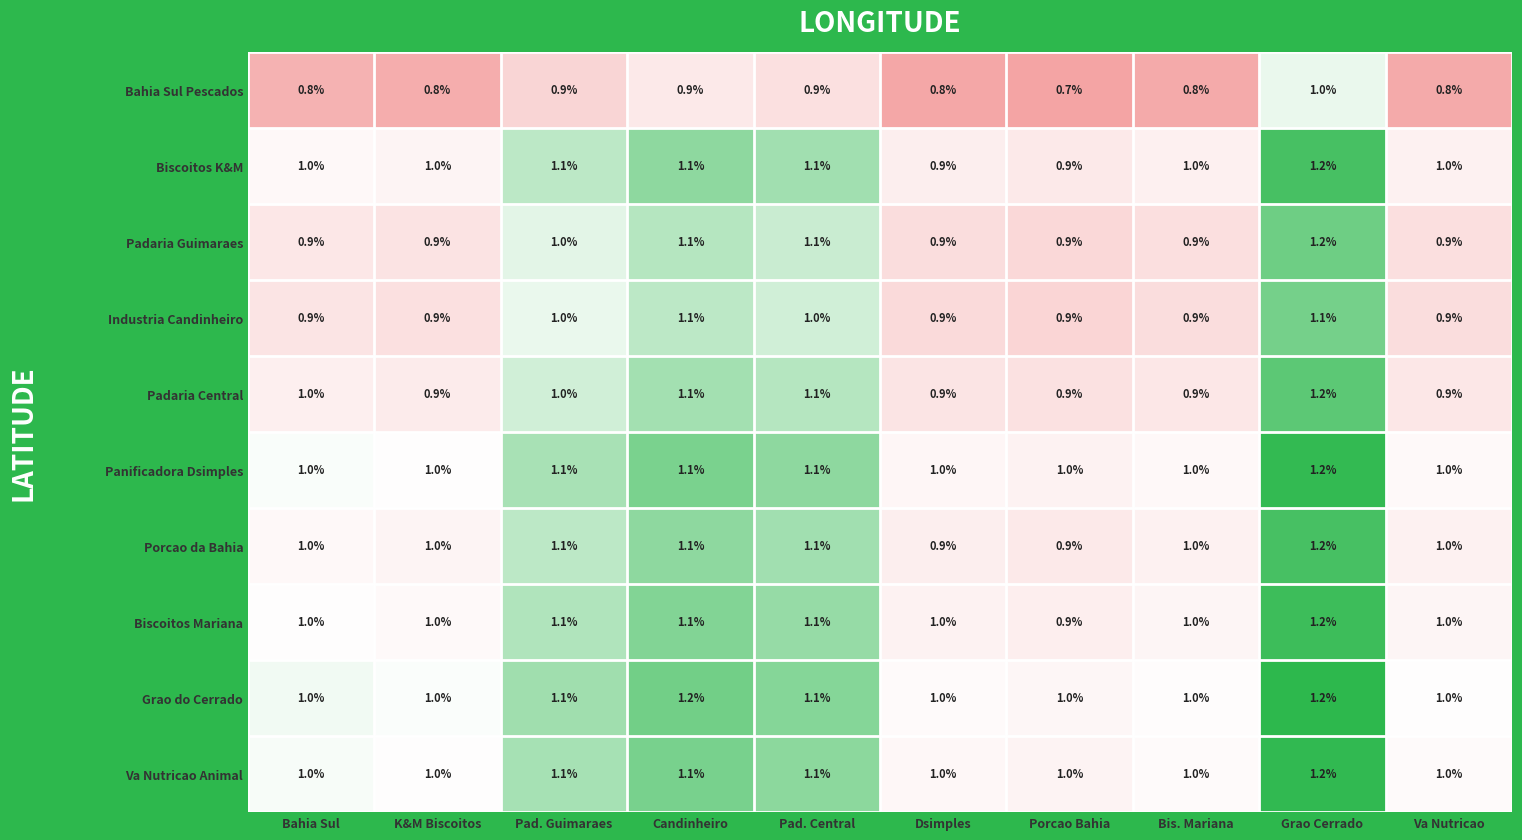

What is the average value of the Industria Candinheiro series?

1.0